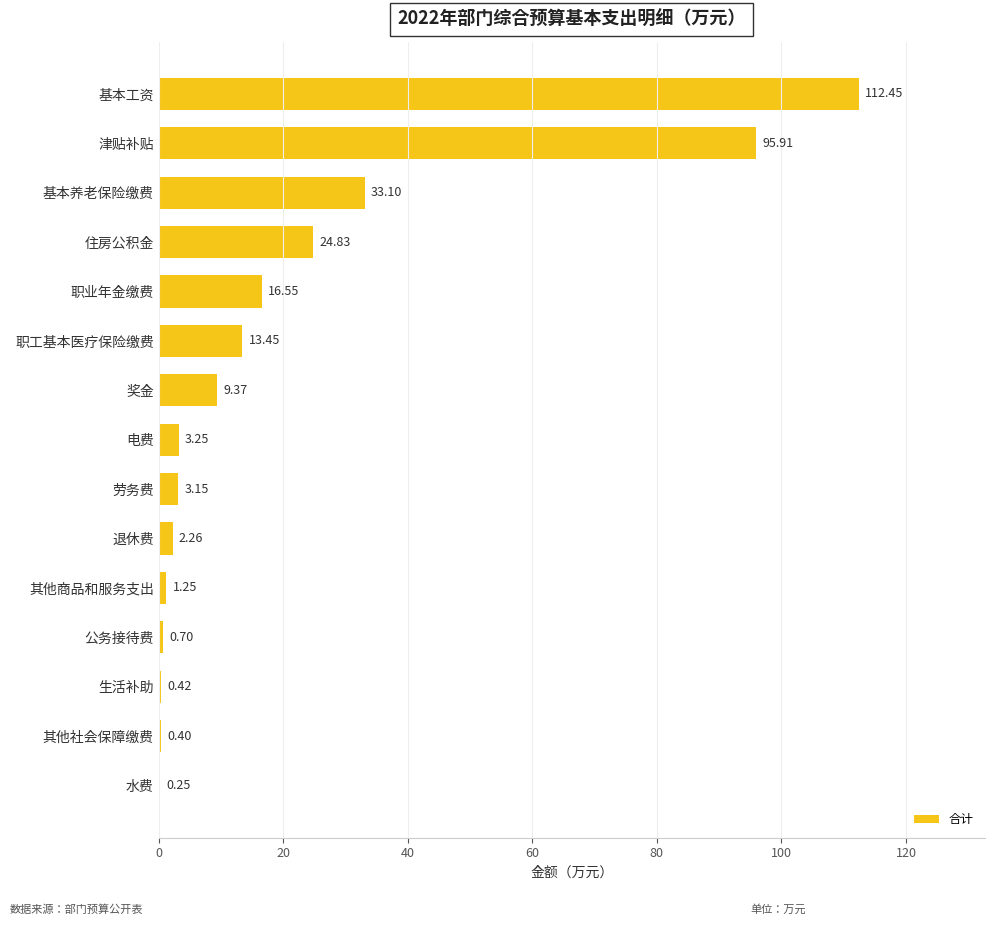

What is the sum of the values at 基本工资 and 基本养老保险缴费?

145.6